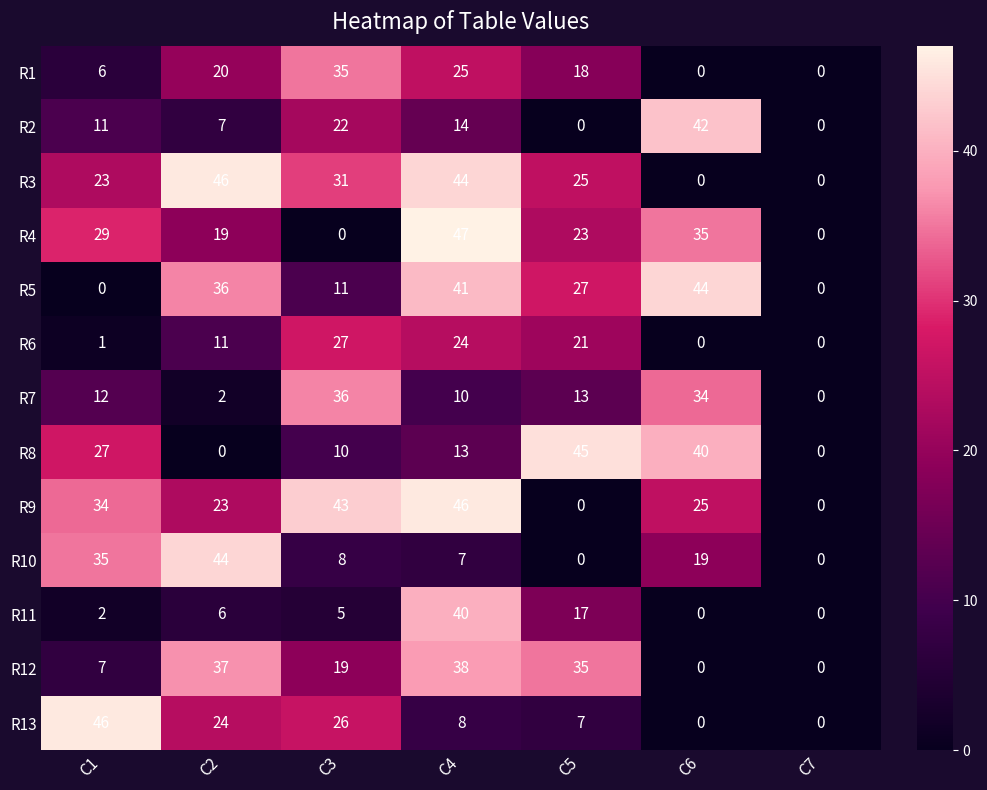

Which category has the highest value in the R2 series?

C6